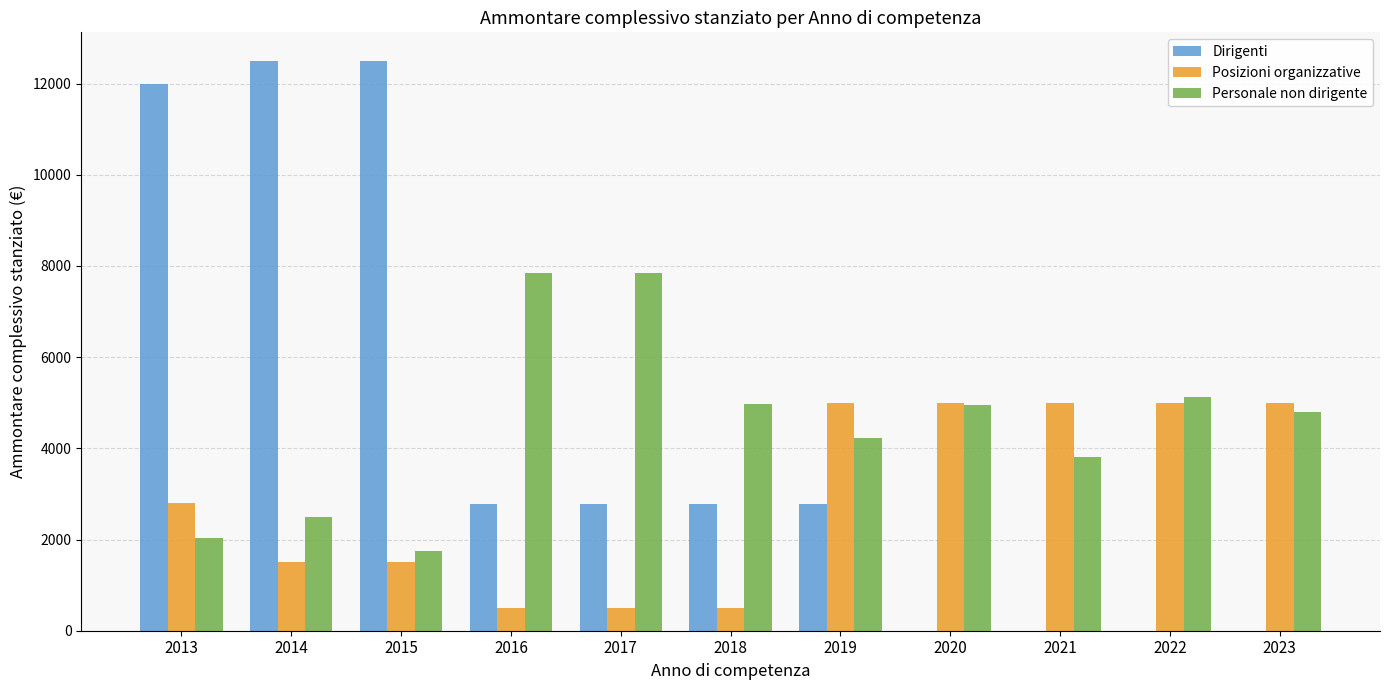

Does the chart contain stacked bars?

No